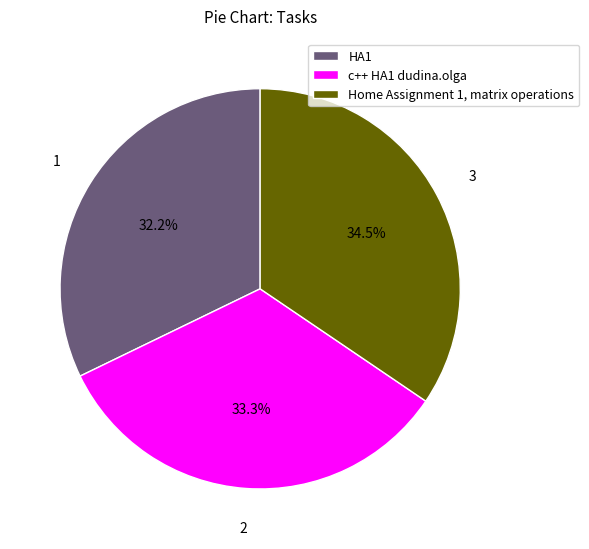

Rank the categories by value from highest to lowest.

Home Assignment 1, matrix operations, c++ HA1 dudina.olga, HA1